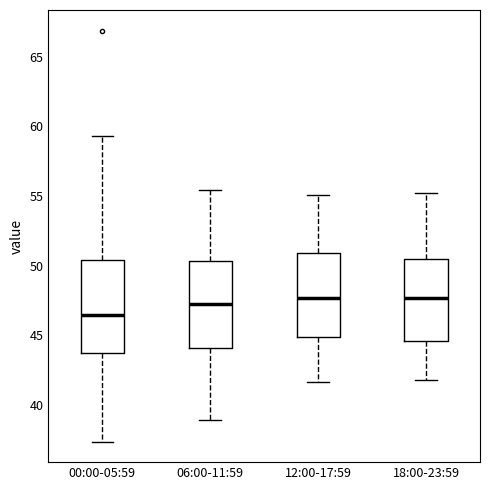

Reading left to right, transcribe this box plot: for each box, give where its median line is, the range the box spans, and where its two whiskers end, as read against the y-axis. The values are not printed on the chart, so give them approximately, as read against the axis.

00:00-05:59: median 46.5, box 43.5 to 50.5, whiskers 37.5 to 59.5
06:00-11:59: median 47.0, box 44.0 to 50.5, whiskers 39.0 to 55.5
12:00-17:59: median 47.5, box 45.0 to 51.0, whiskers 41.5 to 55.0
18:00-23:59: median 47.5, box 44.5 to 50.5, whiskers 42.0 to 55.0